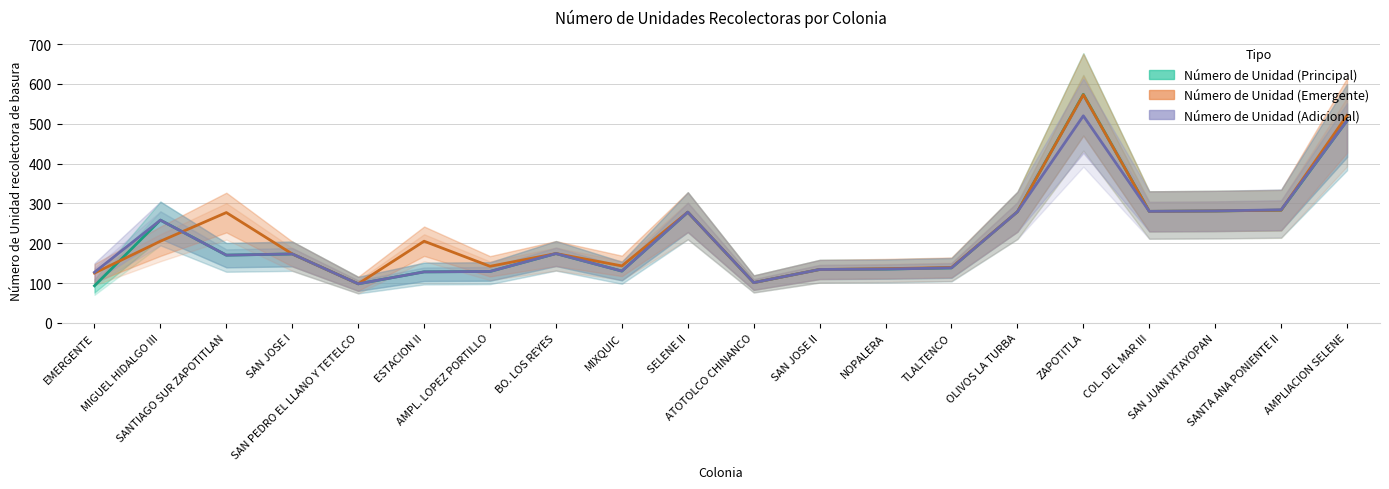

What is the sum of all Número de Unidad (Emergente) values?

4547